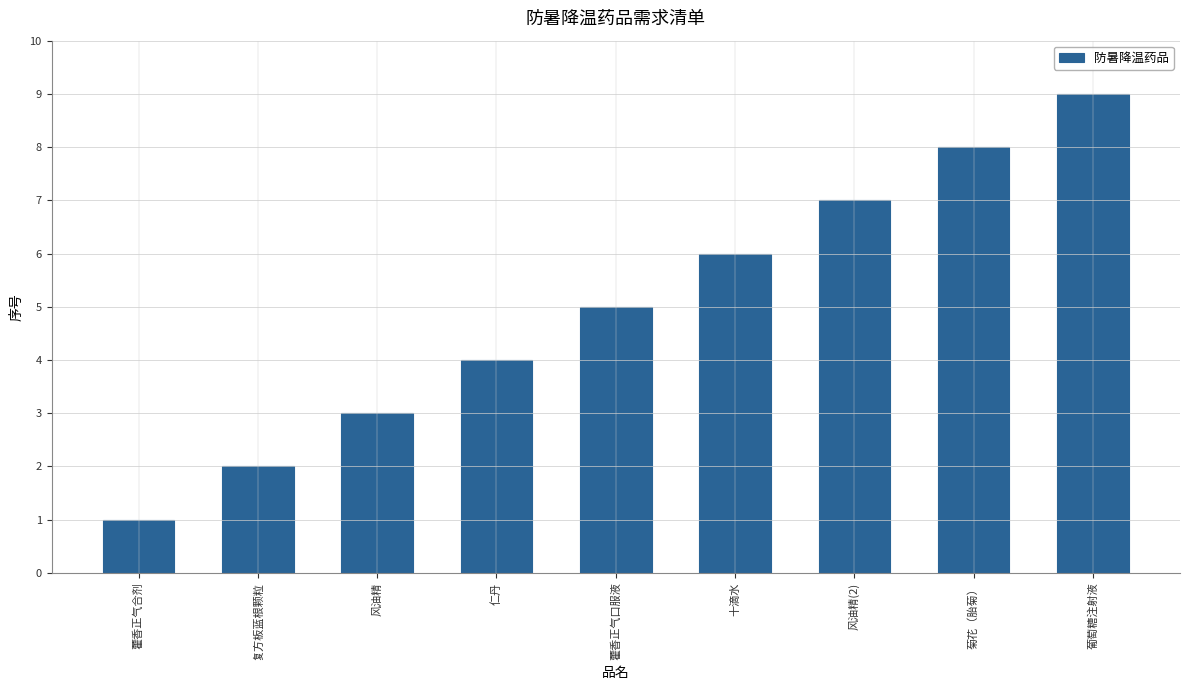

Reading left to right, extract all data points from this chart.

1	2	3	4	5	6	7	8	9